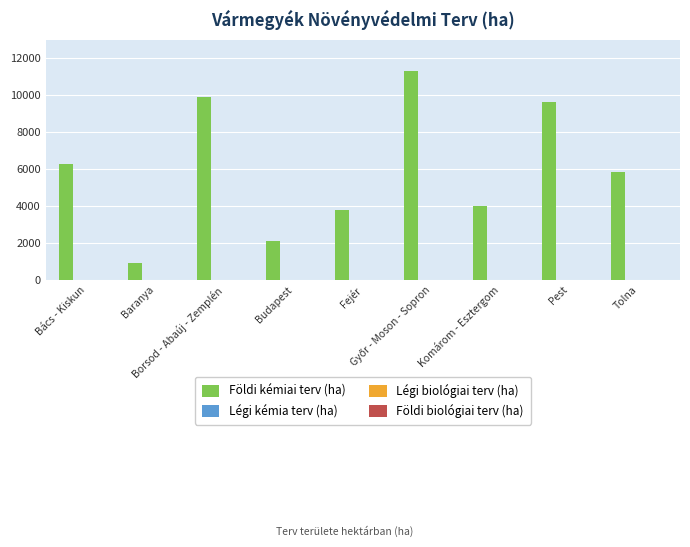

What is the difference between the maximum and second lowest values?

9237